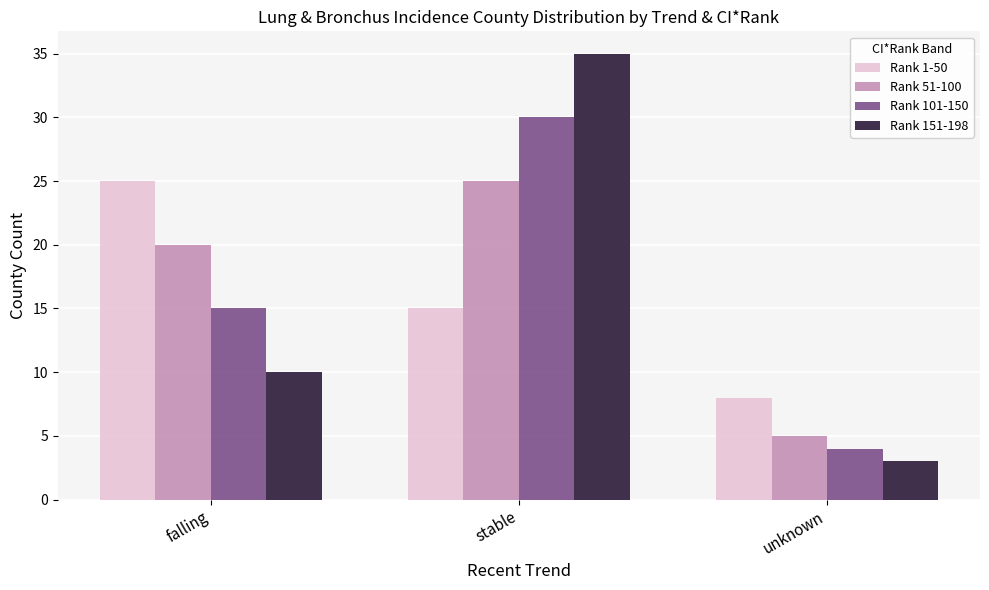

At how many categories does at least one series exceed 32?

1